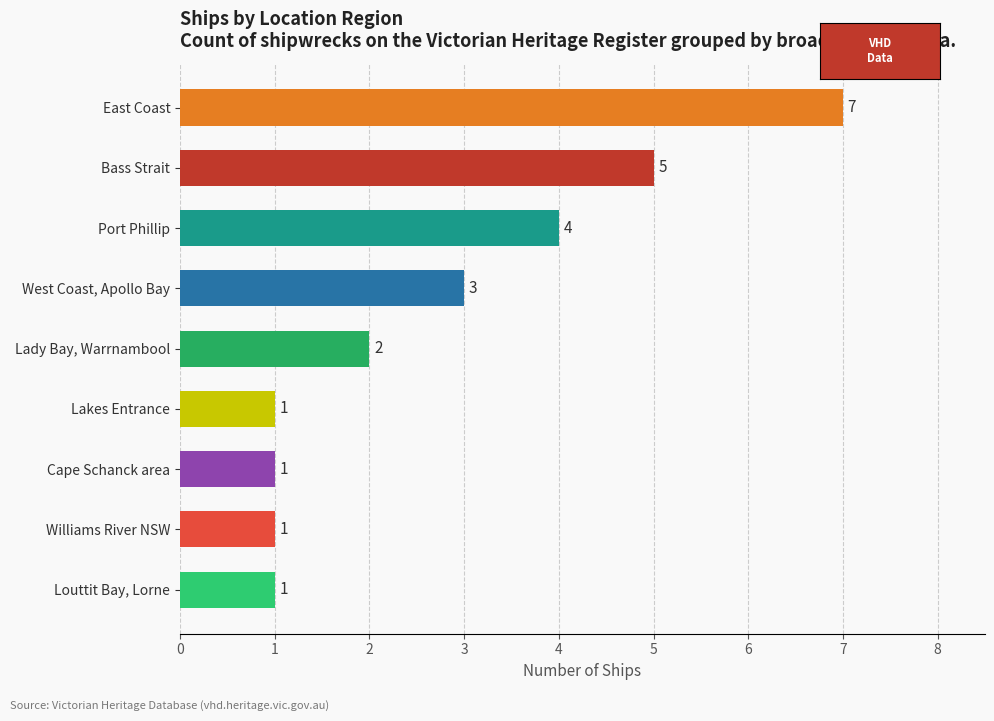

What is the average value?

3